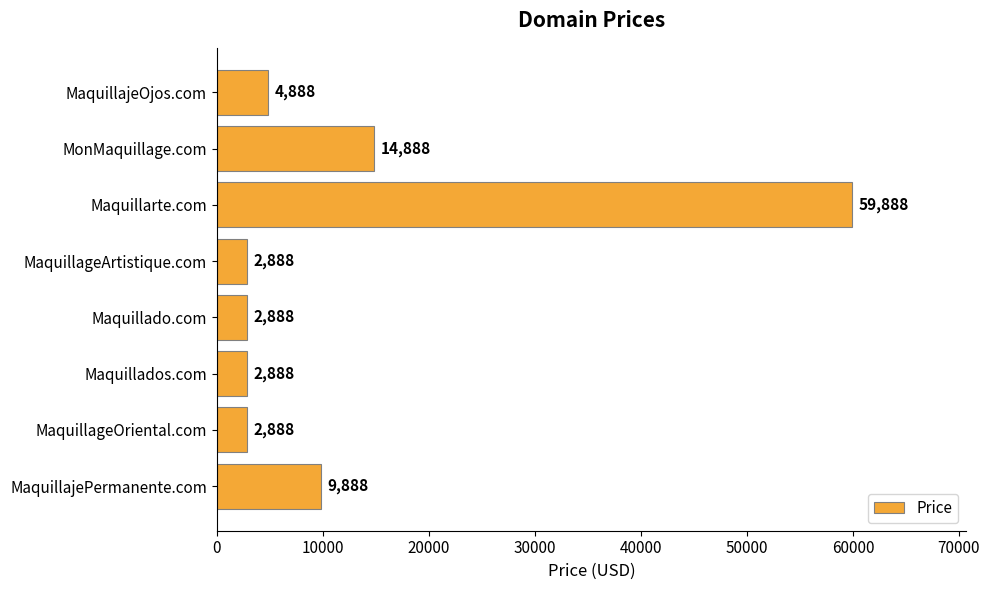

What is the difference between the second highest and minimum values?

12000